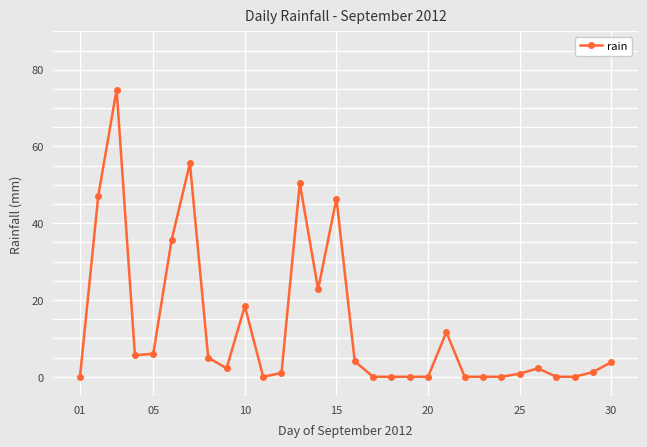

What is the value of the 15th point from the left?

46.4